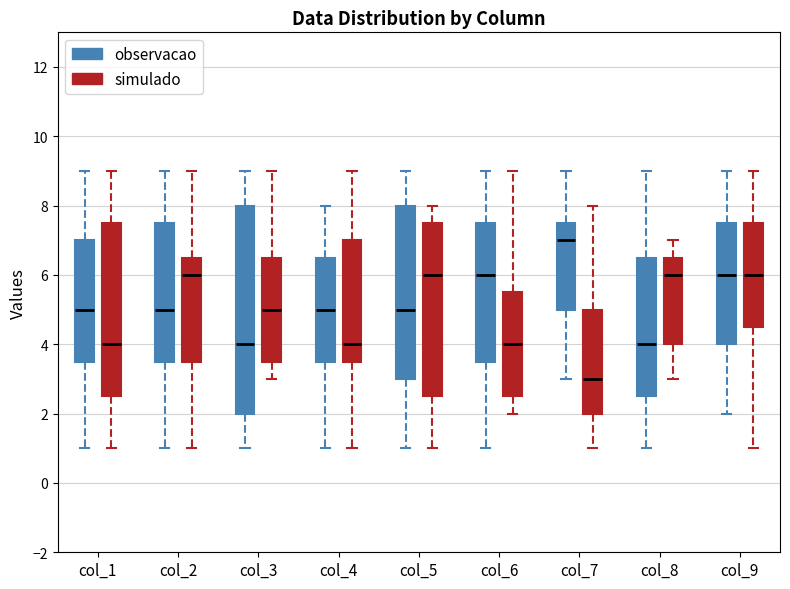

Comparing the boxes themselves (not the whiskers), which one is the tallest?

col_3 (observacao)